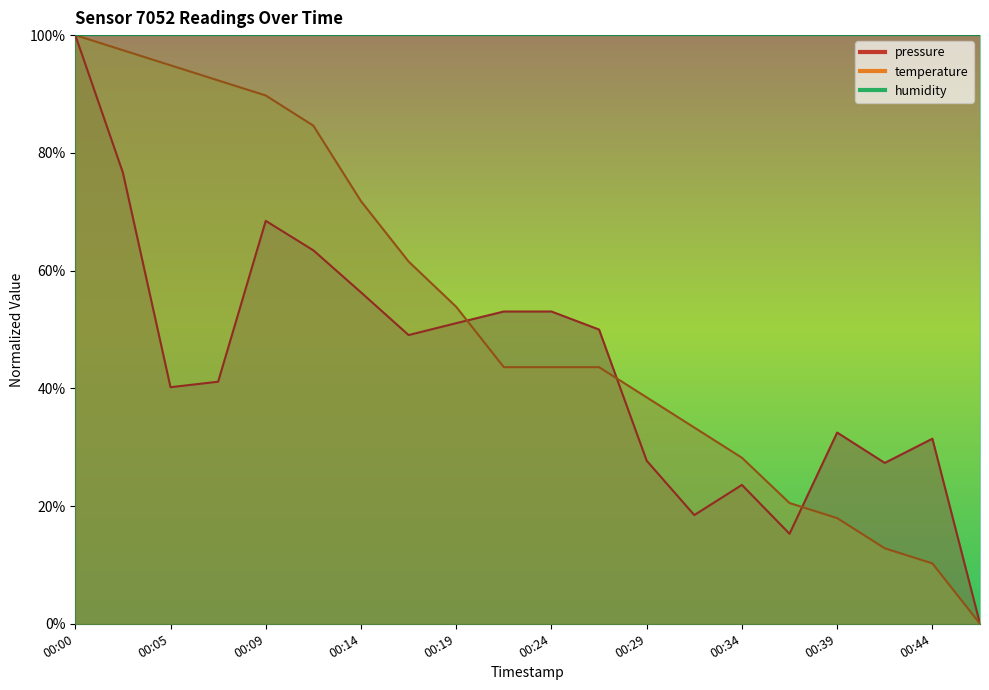

How many series are shown in this chart?

2